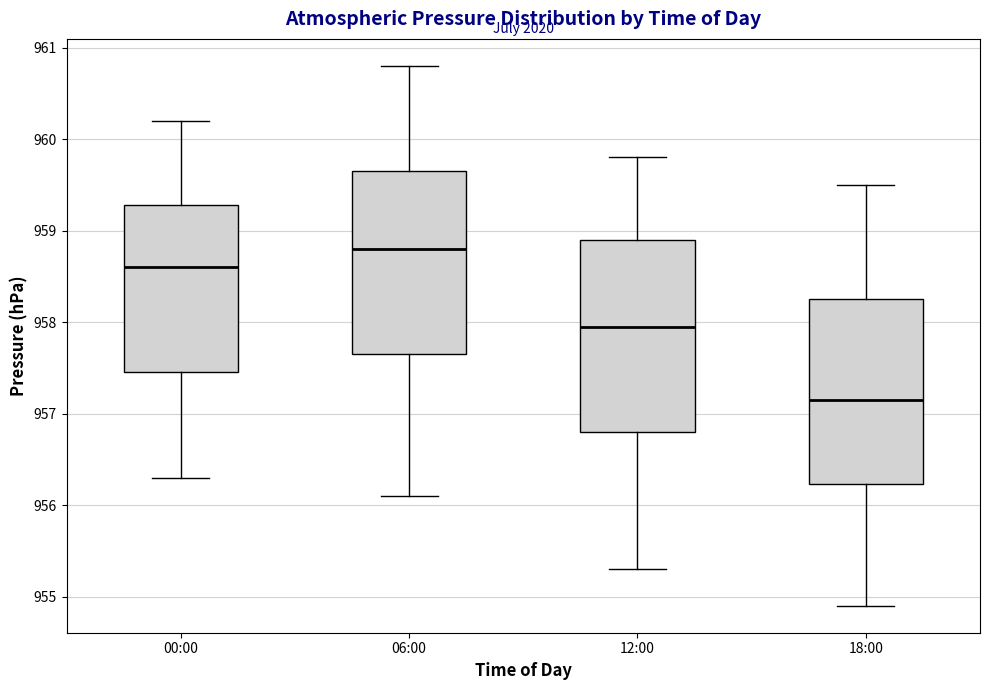

Where does the upper whisker of the box for 06:00 end on the y-axis? The values are not printed on the chart, so give them approximately, as read against the axis.

960.8